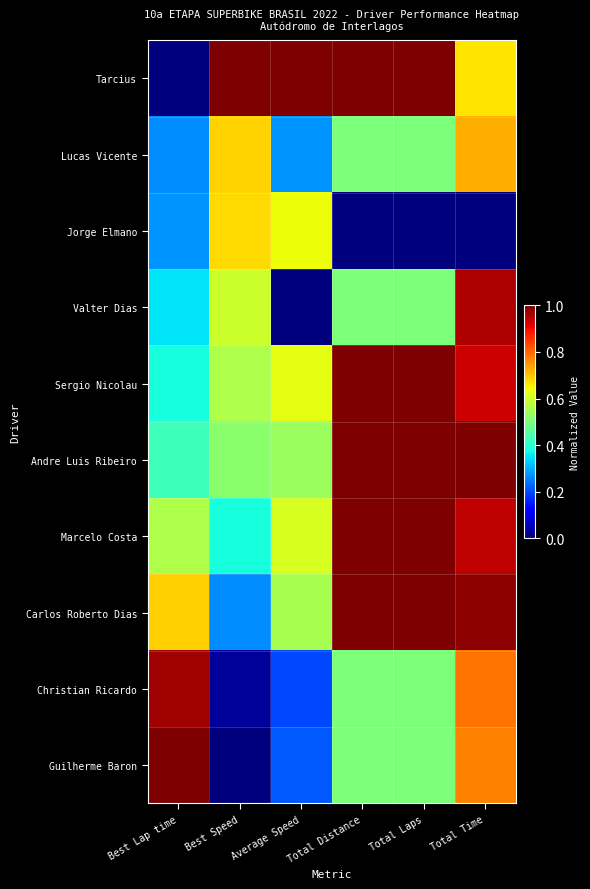

Between Best Lap time and Total Time, which series saw the biggest shift?

Tarcius